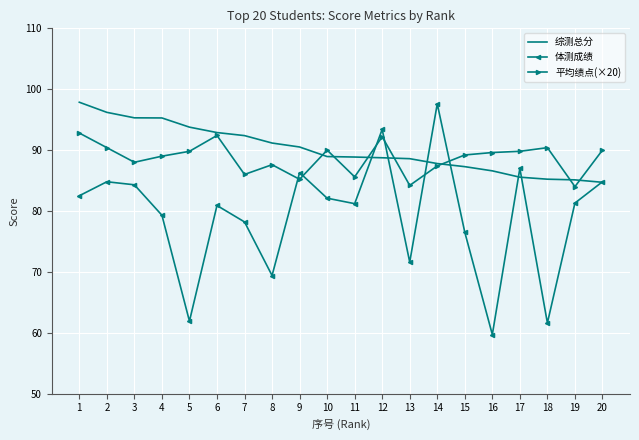

True or false: 综测总分 has a value of 130.9 at 9.

False